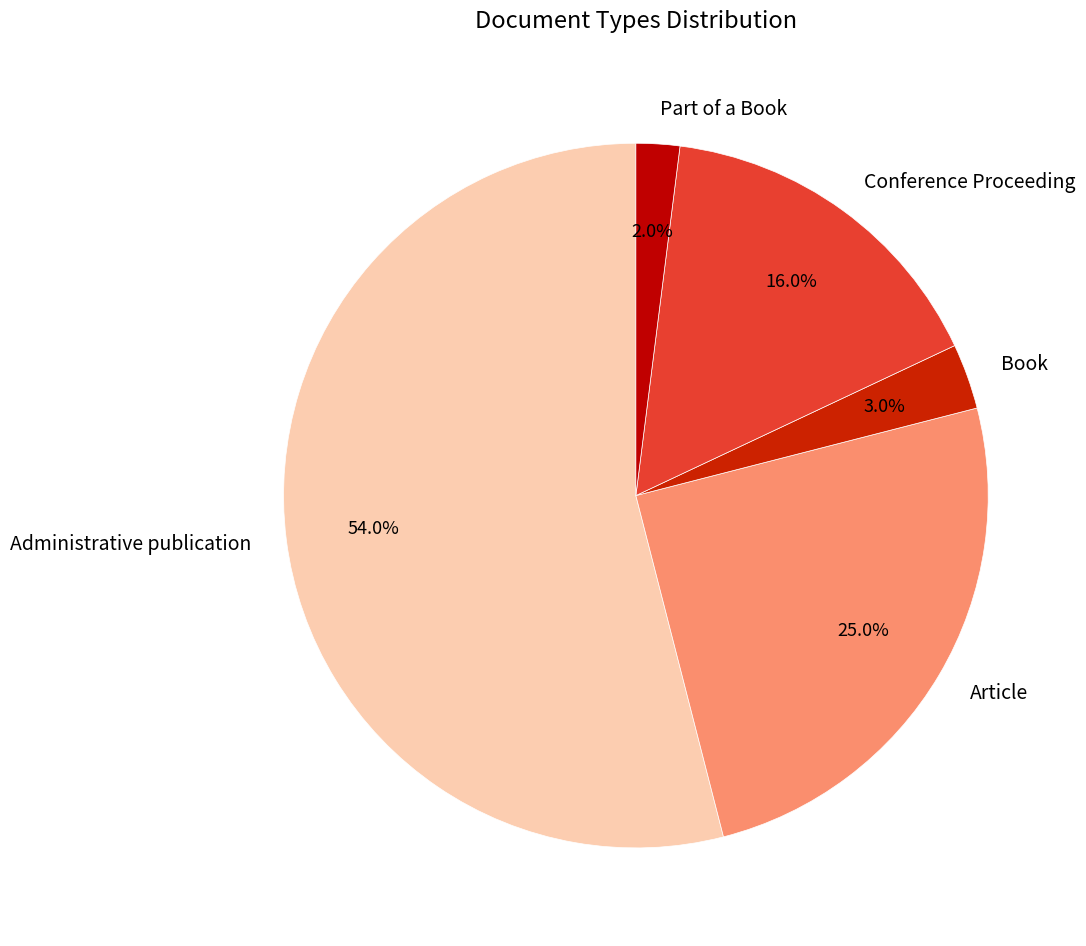

What is the ratio of the value at Part of a Book to the value at Article?

0.1